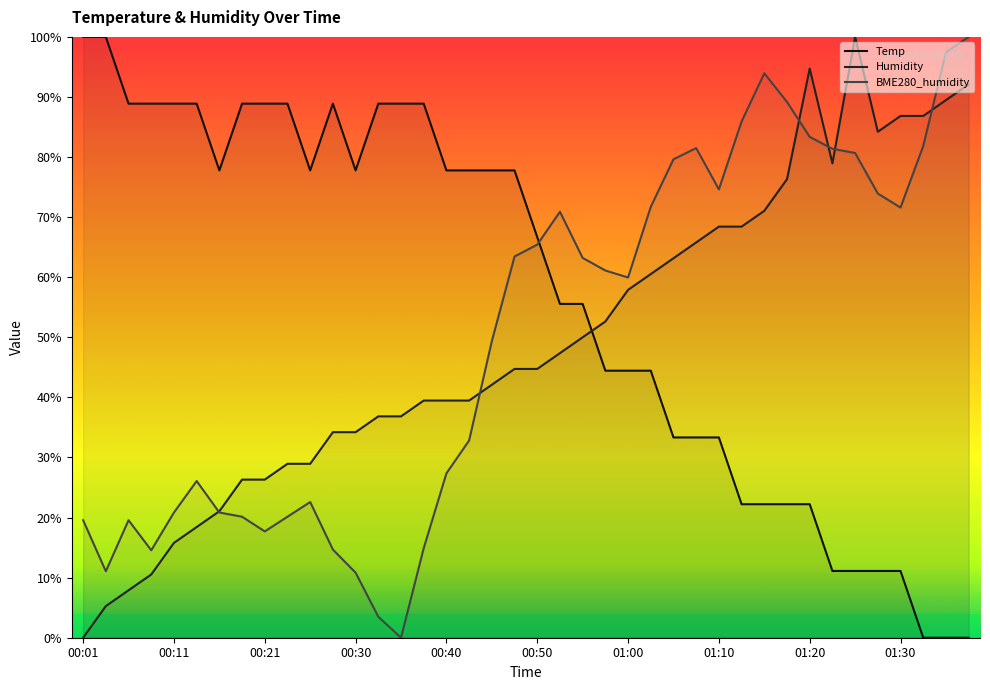

At which label is Humidity closest to 50?

00:55